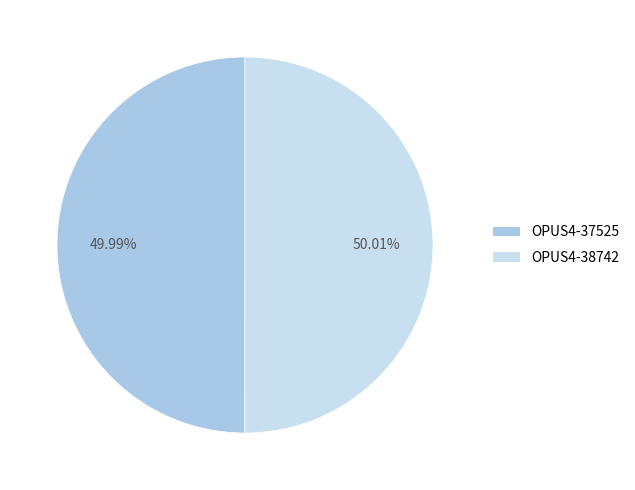

Approximately how many times larger is the value at OPUS4-38742 compared to OPUS4-37525?

1.0